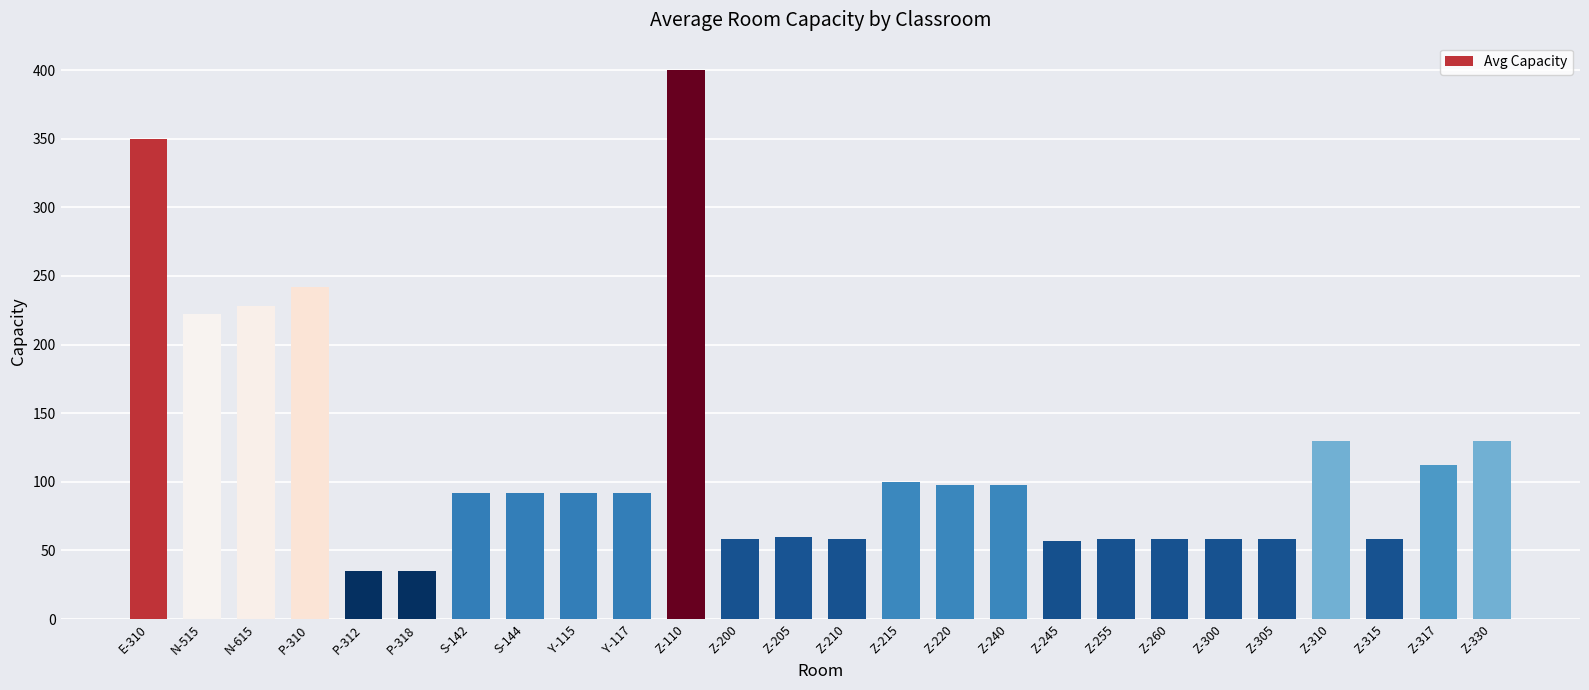

Count the number of categories in the chart.

26